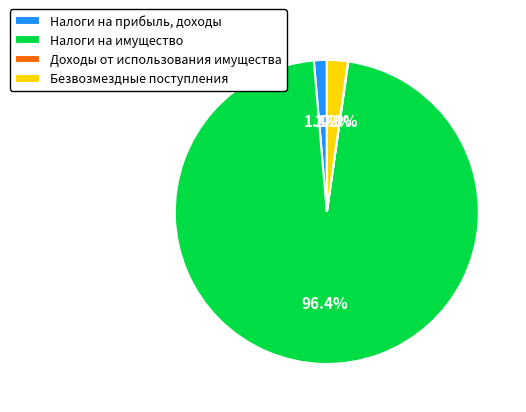

Which category has the biggest portion of the pie?

Налоги на имущество